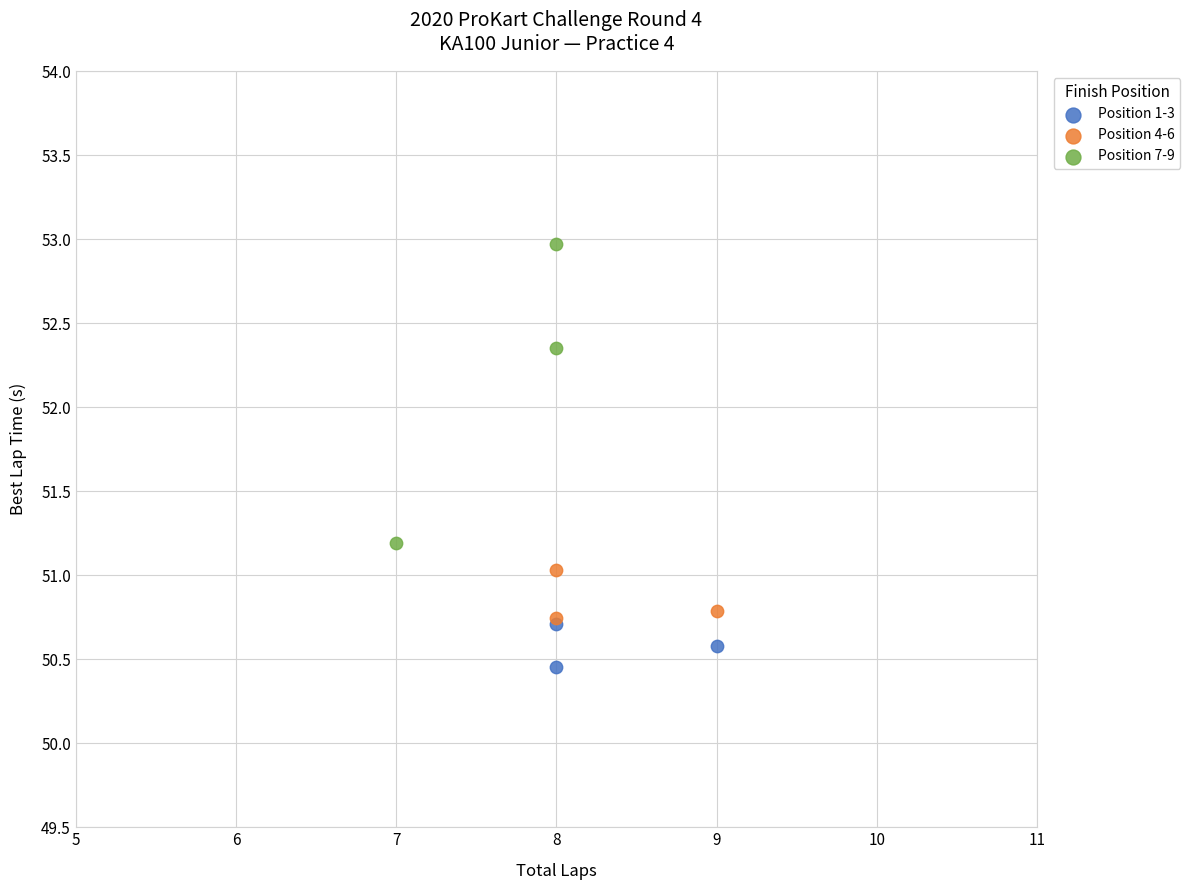

Which series has the widest spread of Y values?

Position 7-9